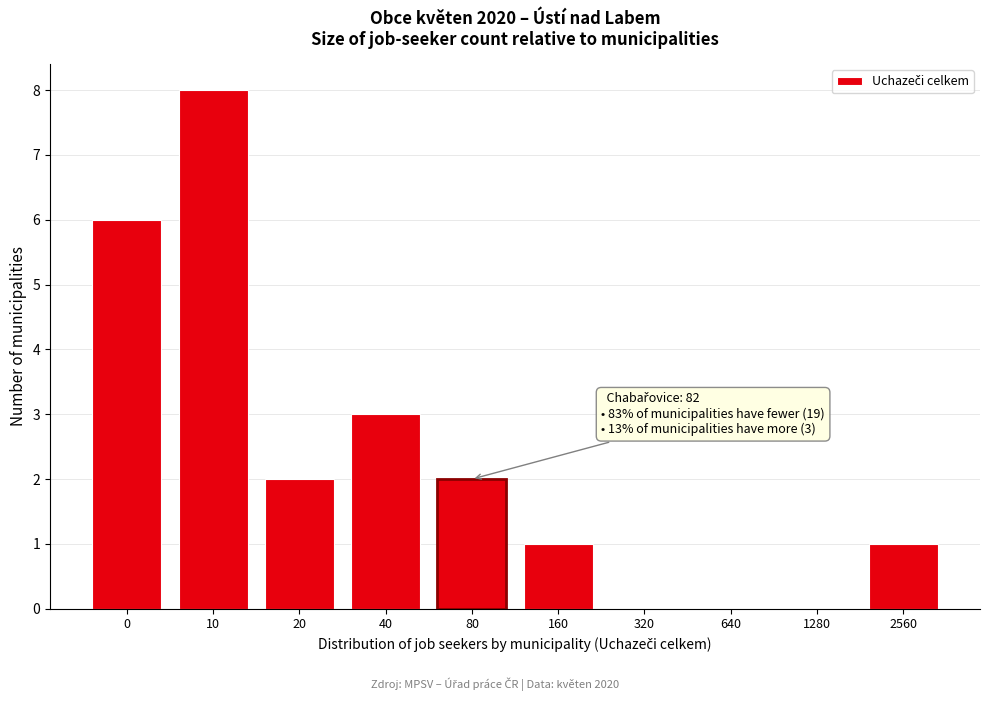

Reading left to right, transcribe all the data shown in this chart.

0=6	10=8	20=2	40=3	80=2	160=1	320=0	640=0	1280=0	2560=1